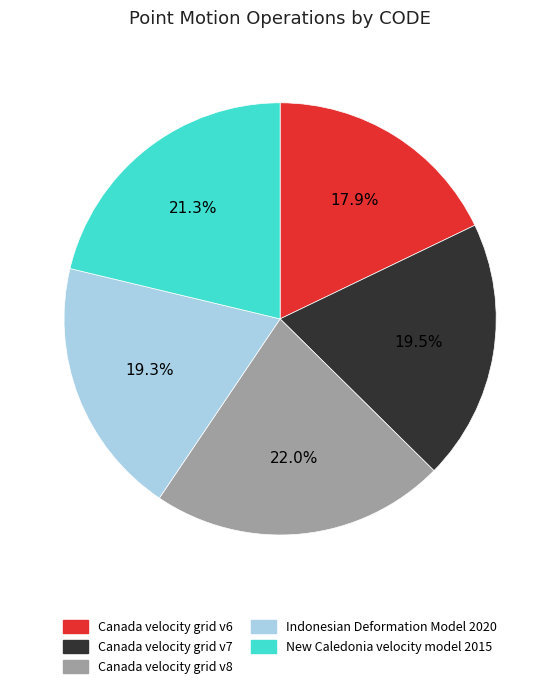

Is there a majority slice in this chart?

No